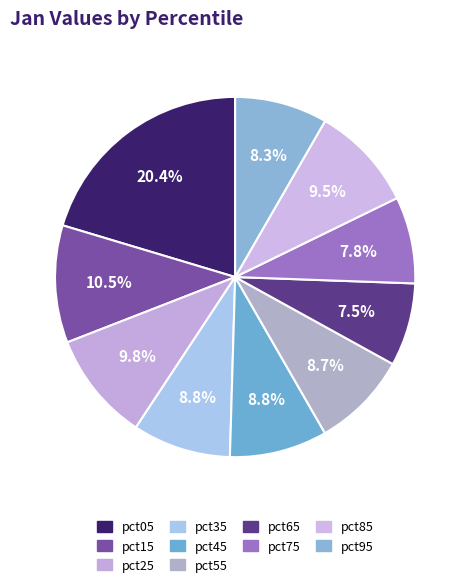

The pct95 slice represents 1% of the pie. True or false?

False